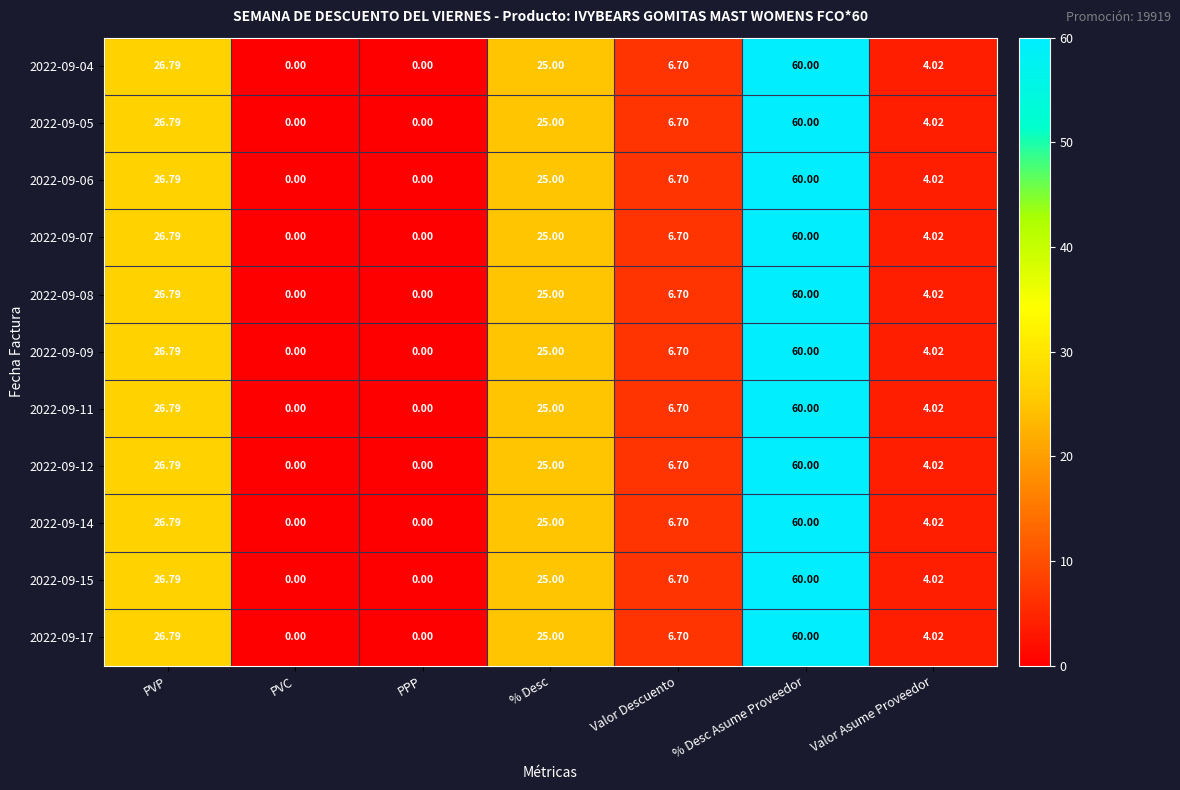

At which category is the sum across all series the highest?

% Desc Asume Proveedor